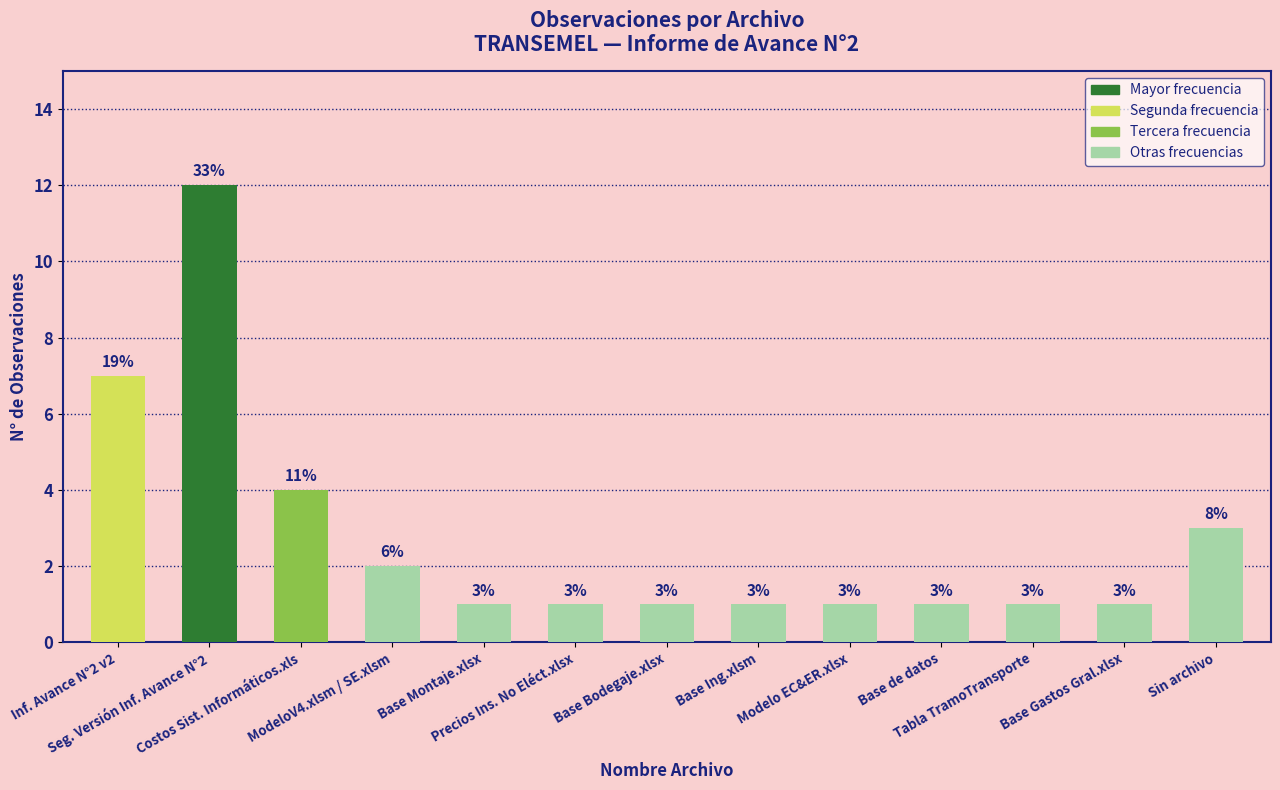

Reading right to left, list all the values displayed in this chart.

3	1	1	1	1	1	1	1	1	2	4	12	7